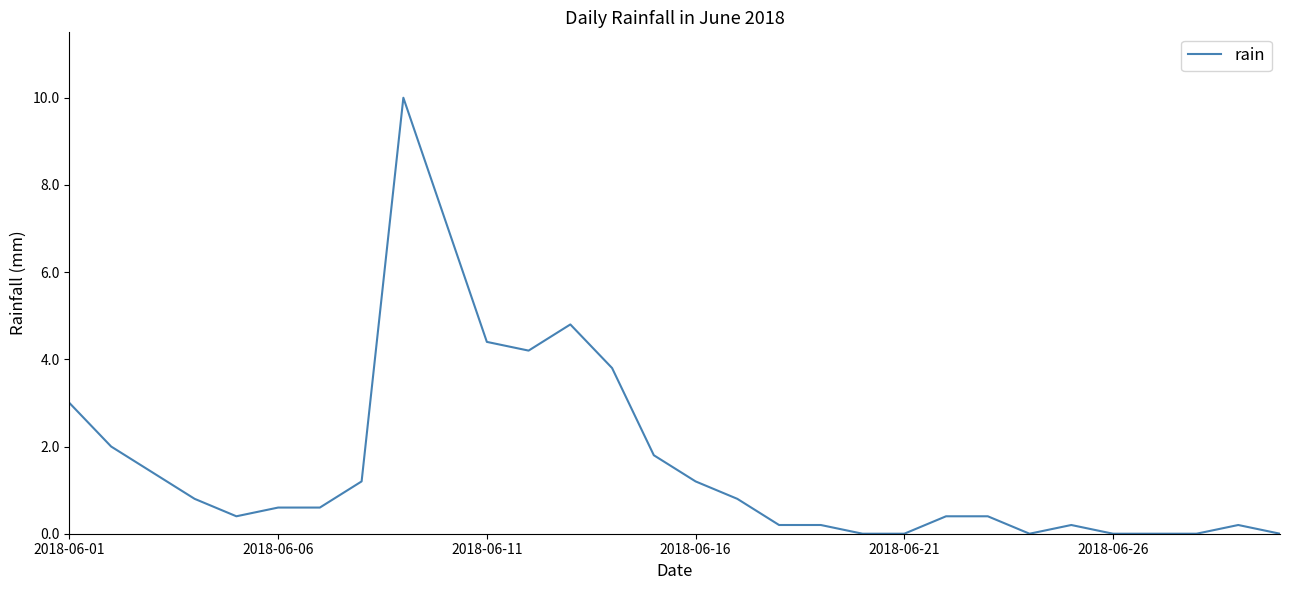

How many categories are shown in the chart?

30